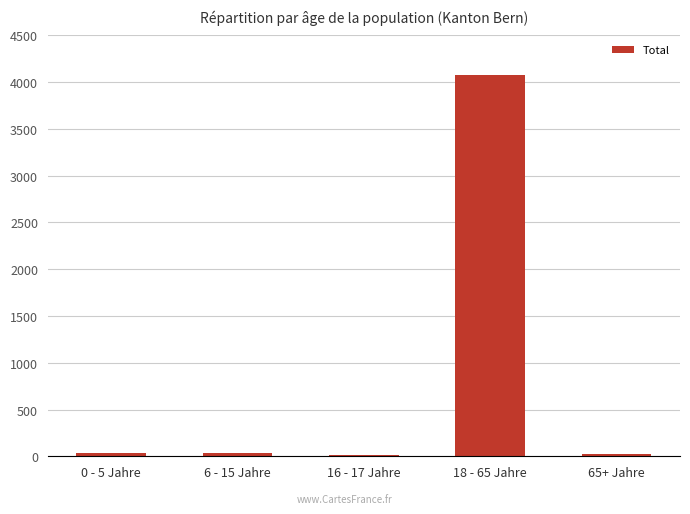

Where is the data nearest to the value 2045?

6 - 15 Jahre